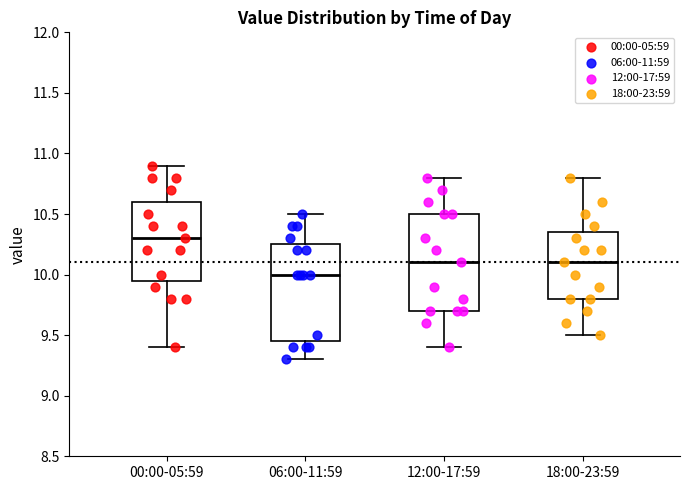

Where does the lower whisker of the box for 06:00-11:59 end on the y-axis? The values are not printed on the chart, so give them approximately, as read against the axis.

9.30